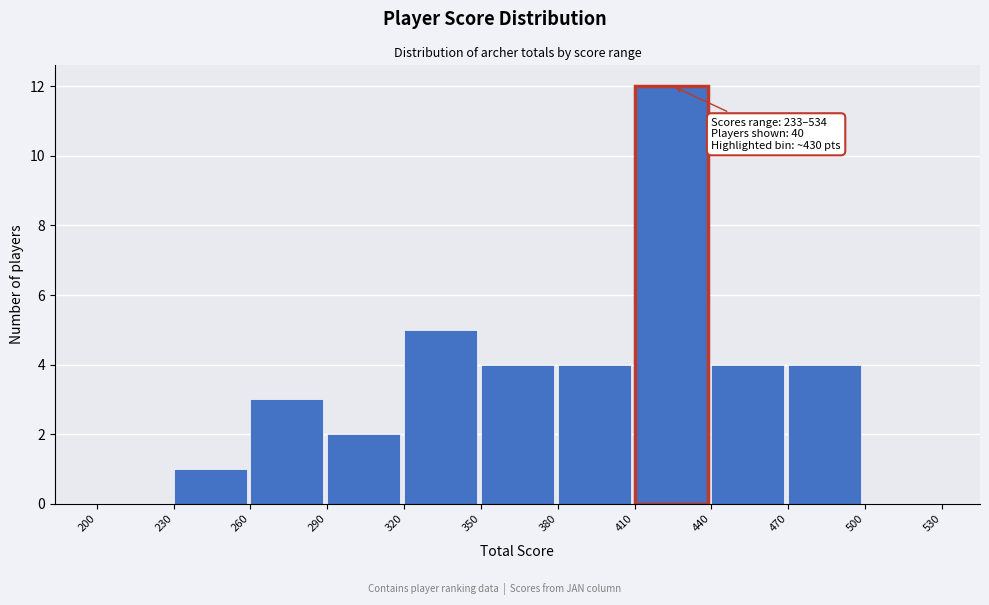

Which range on the x-axis has the tallest bar?

410 to 440